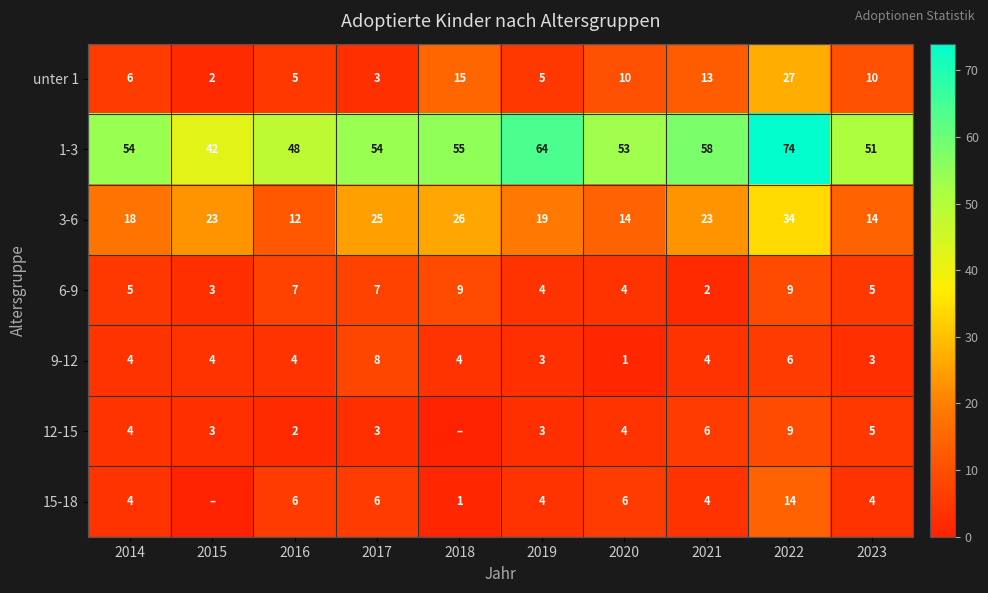

What is the maximum value shown in the chart?

74